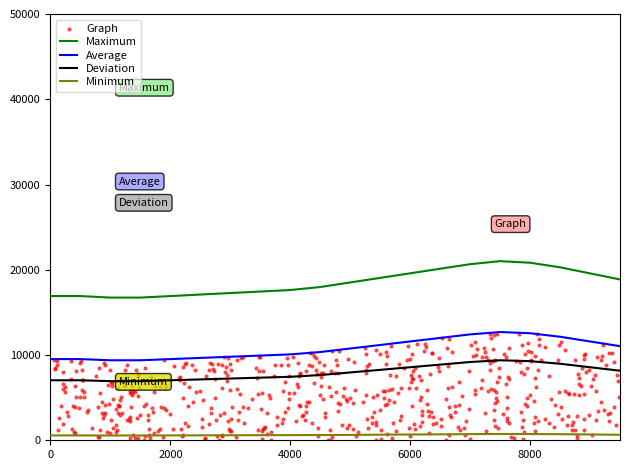

True or false: Average and Minimum cross at least once.

False